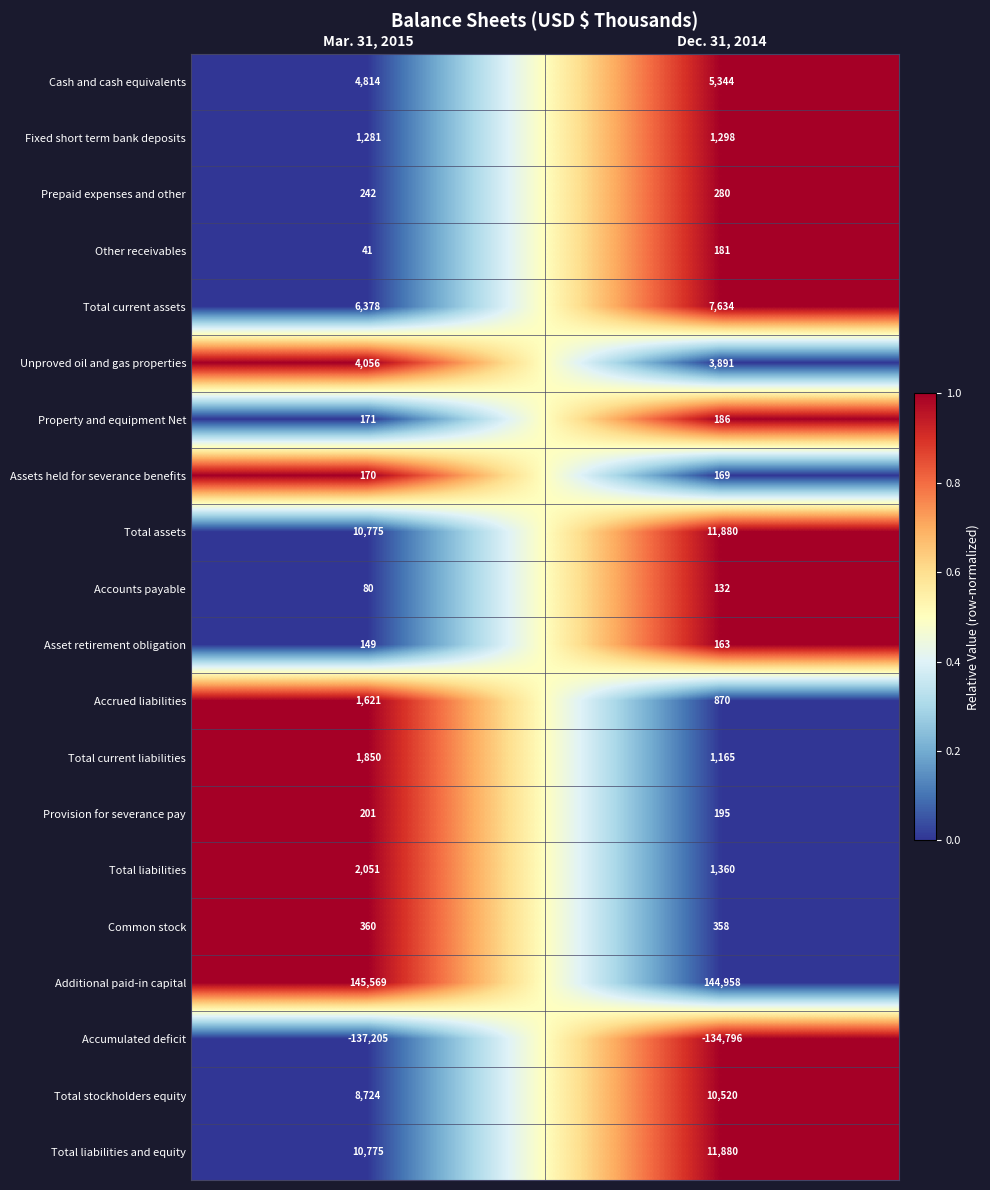

How many data points in Other receivables are less than 181?

1